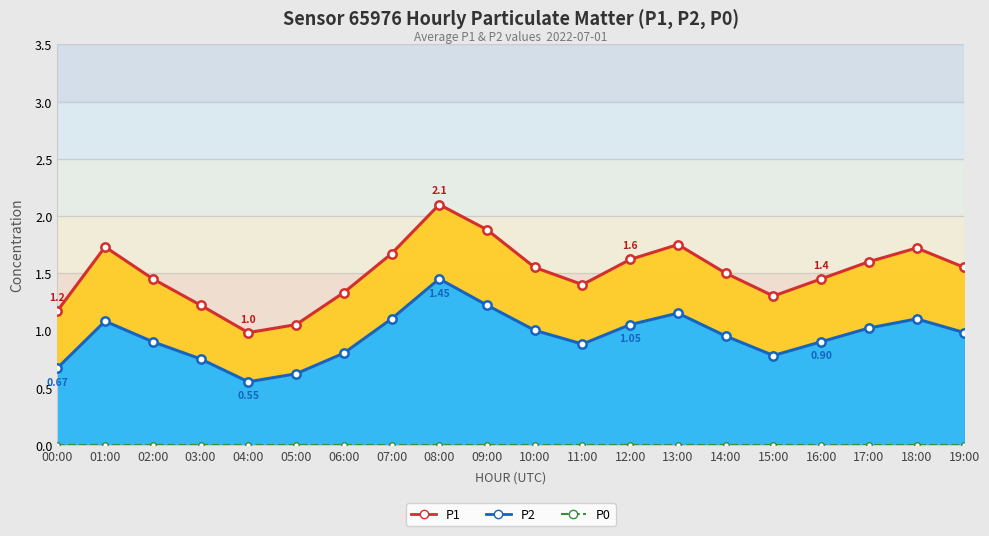

Which category has the lowest value in the P0 series?

00:00